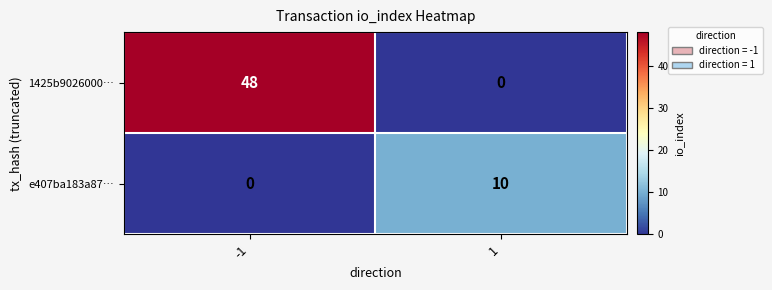

What is the total value across all series at 1?

10